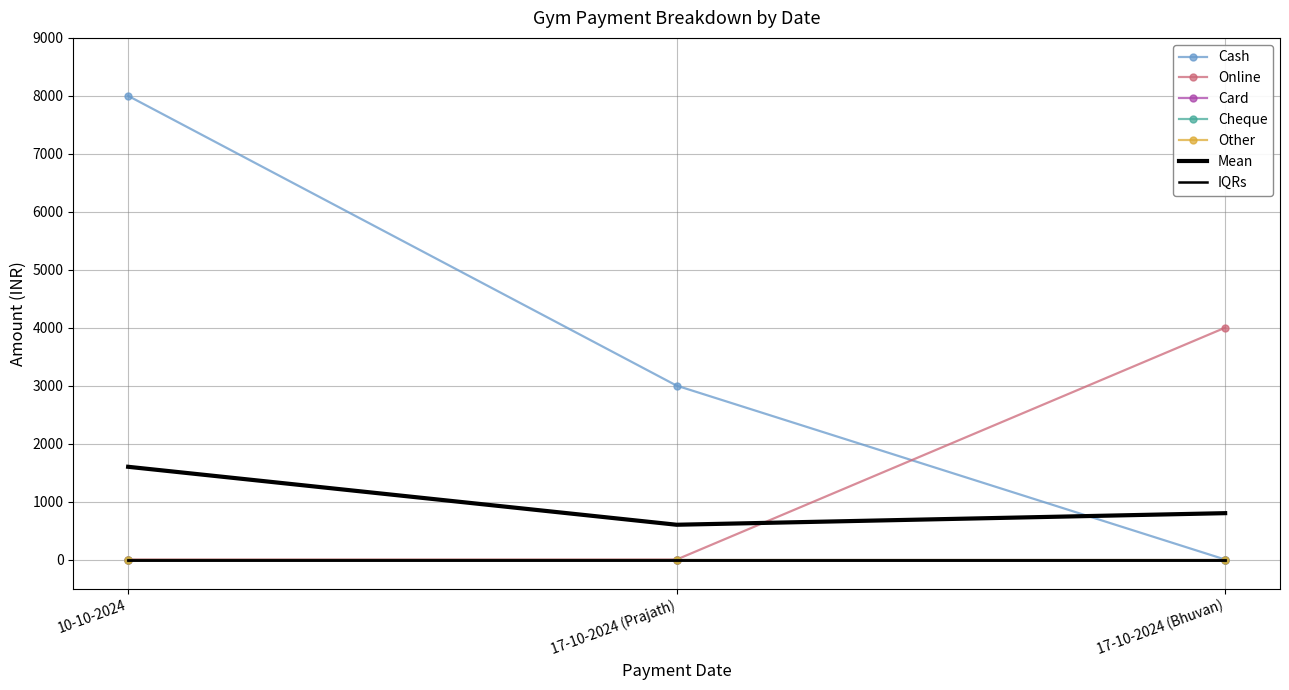

Is this an area chart (filled region under the line)?

No